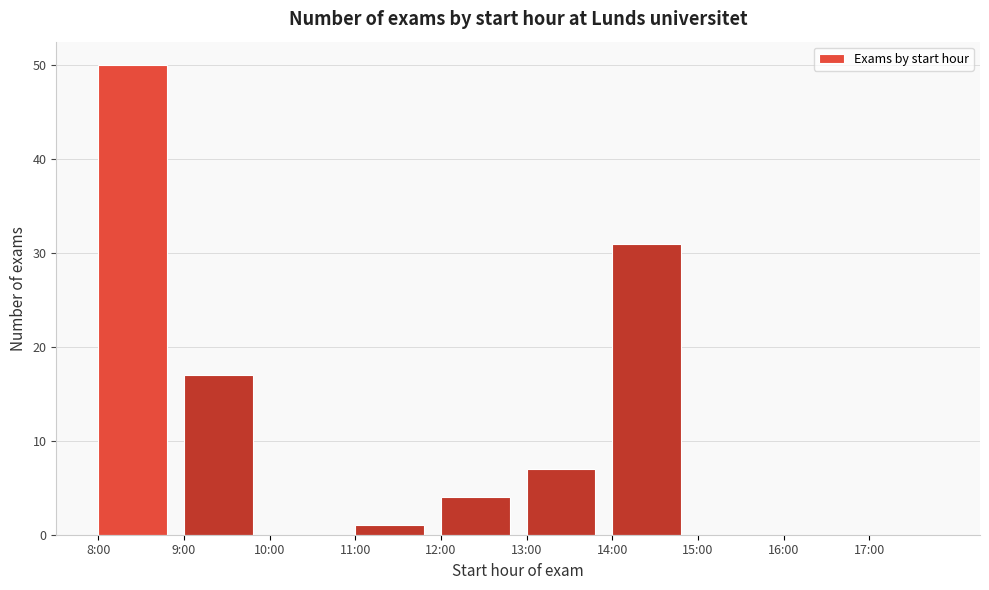

Reading left to right, what are all the values shown in this chart?

8:00=50	9:00=17	10:00=0	11:00=1	12:00=4	13:00=7	14:00=31	15:00=0	16:00=0	17:00=0